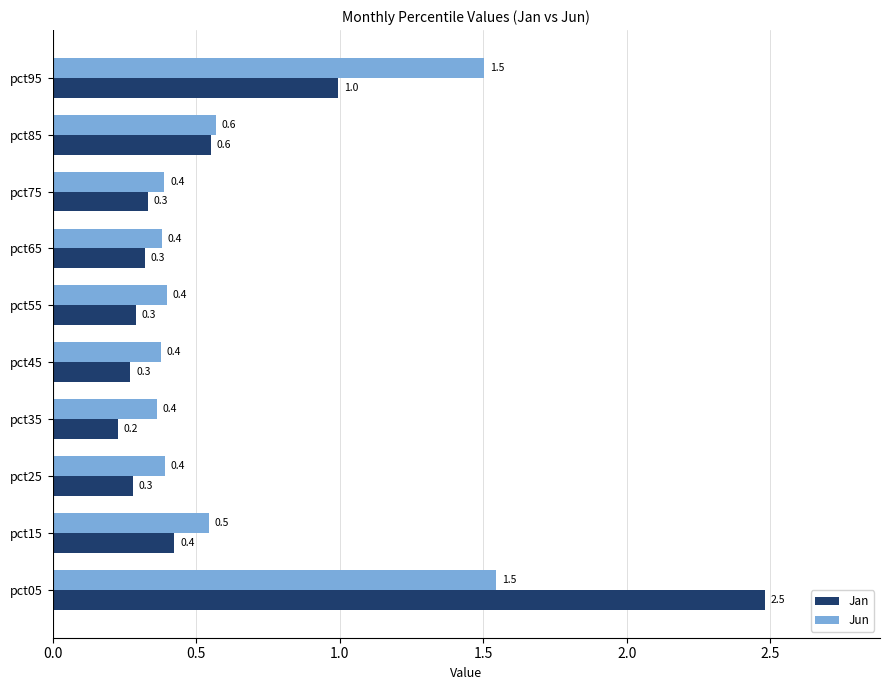

Between pct75 and pct85, which series saw the biggest shift?

Jan